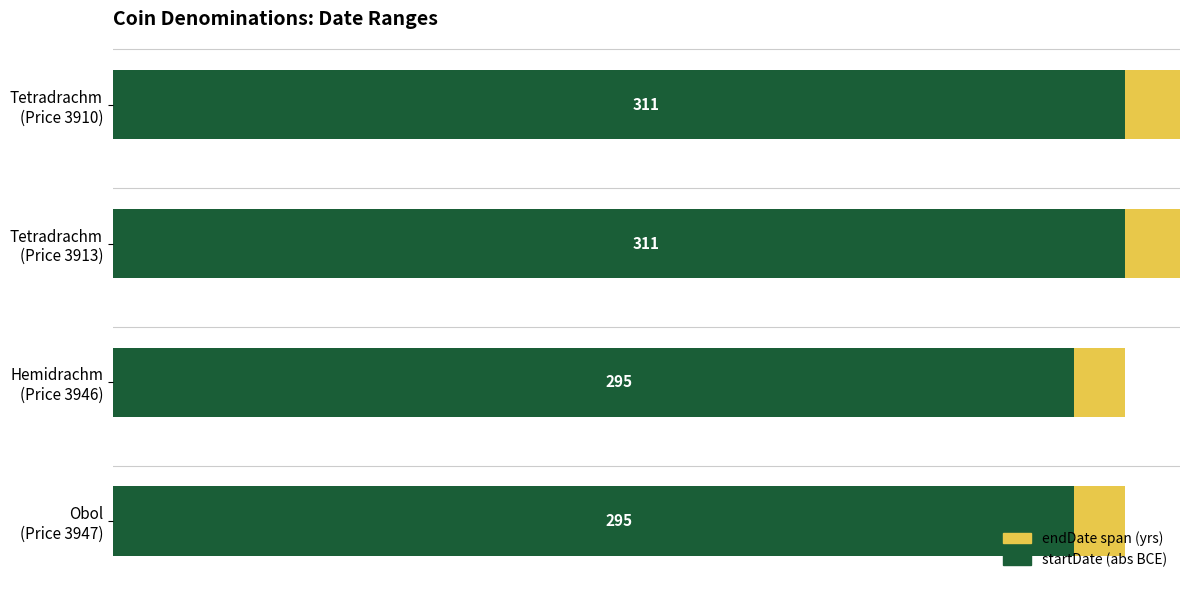

At how many categories does at least one series exceed -6?

4